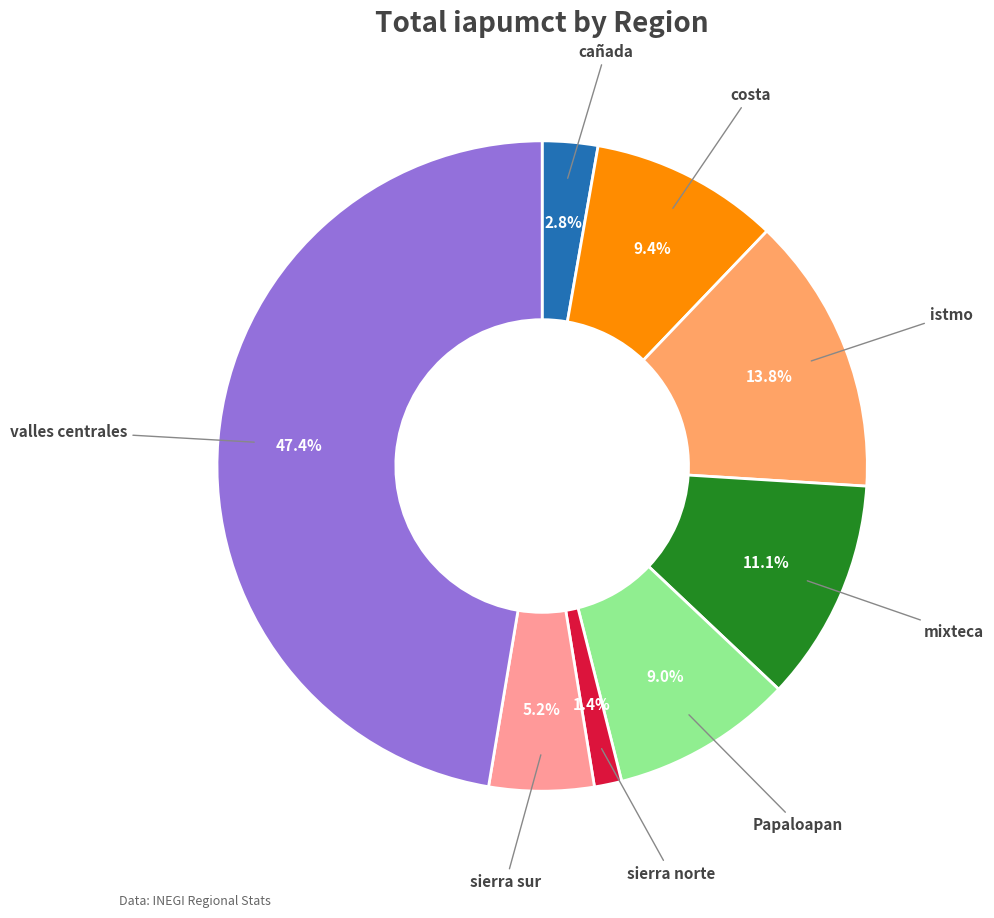

Is there any slice that represents more than half of the pie?

No